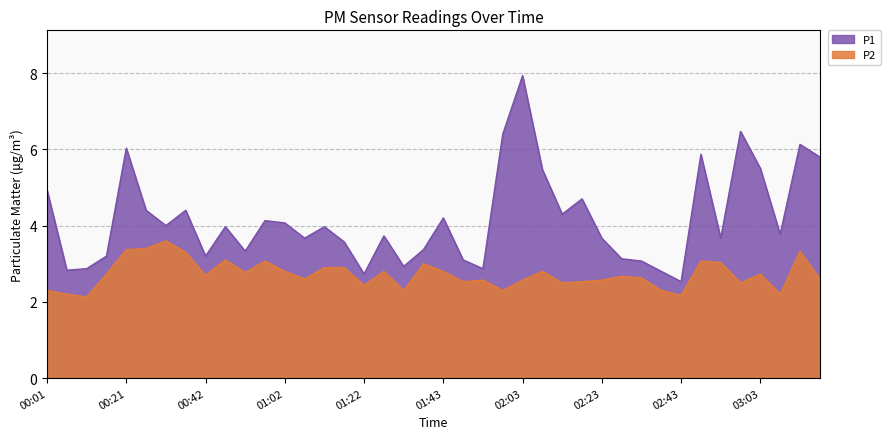

What position from the right is 02:48?

7